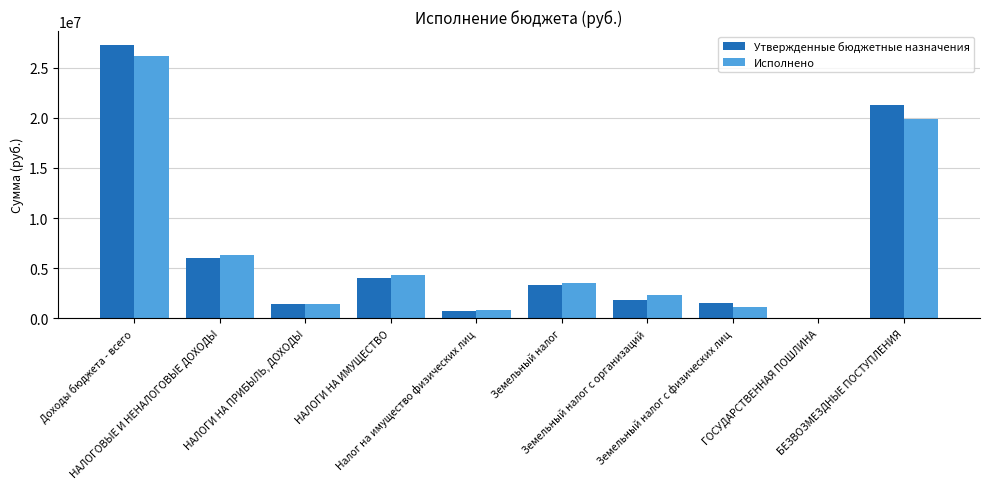

What is the sum of all Исполнено values?

65936694.6